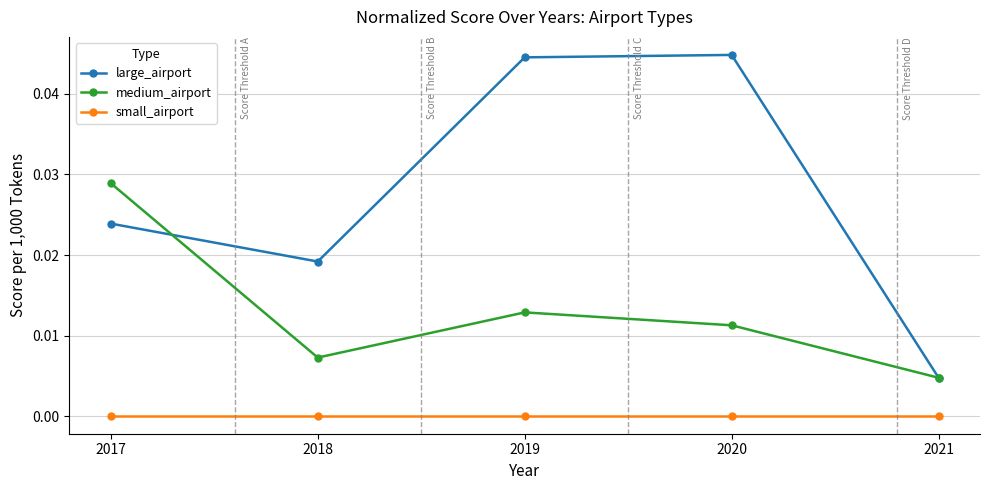

Is the value of large_airport at 2020 greater than the value of medium_airport at 2021?

Yes